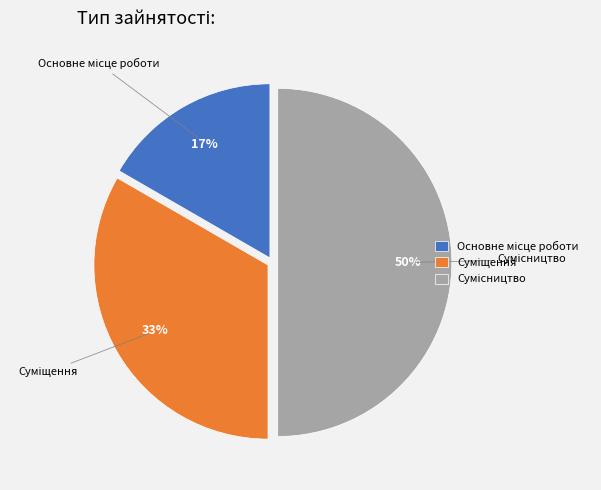

To the nearest percent, what is the average slice percentage?

33%